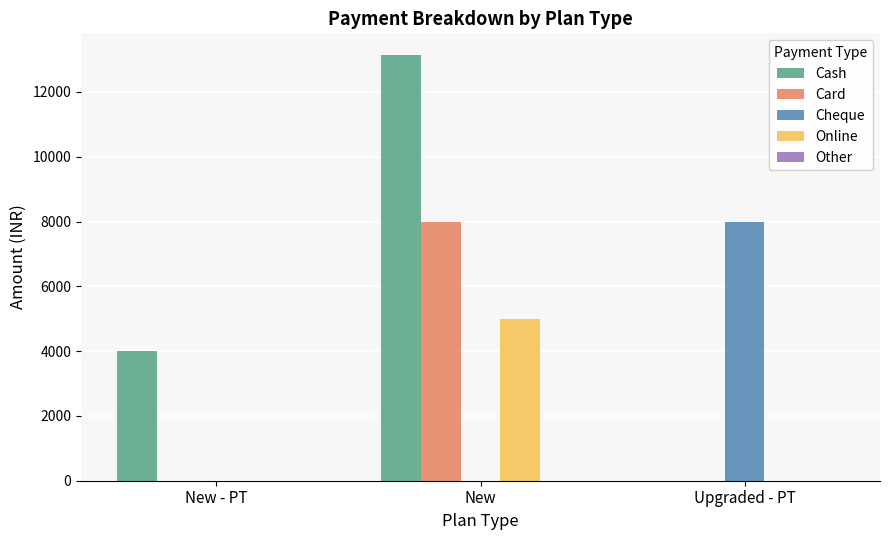

Which series has the largest total across all categories?

Cash